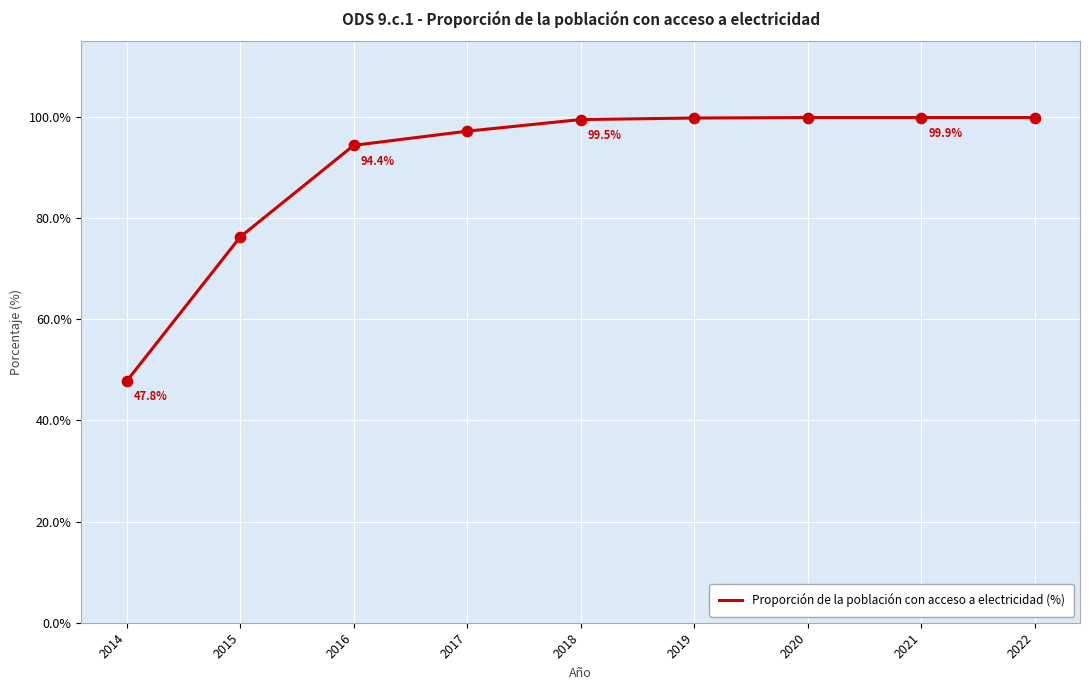

What is the ratio of the value at 2014 to the value at 2020?

0.5